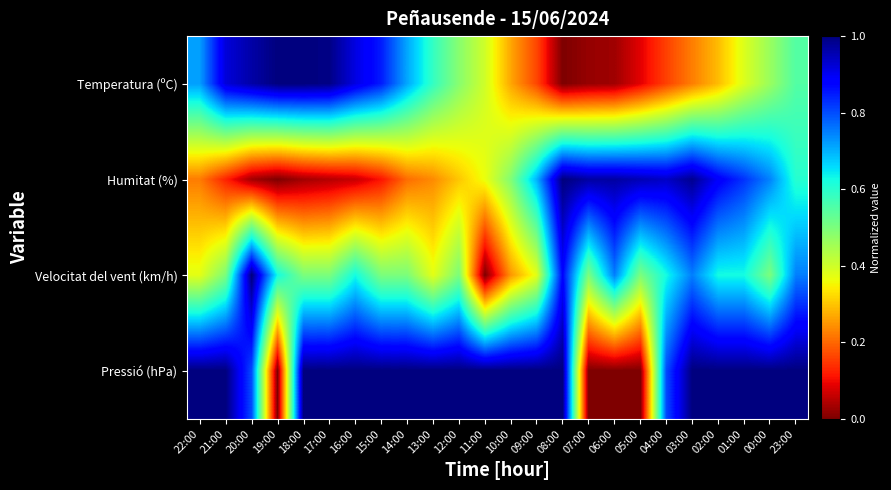

At which category is the sum across all series the highest?

03:00